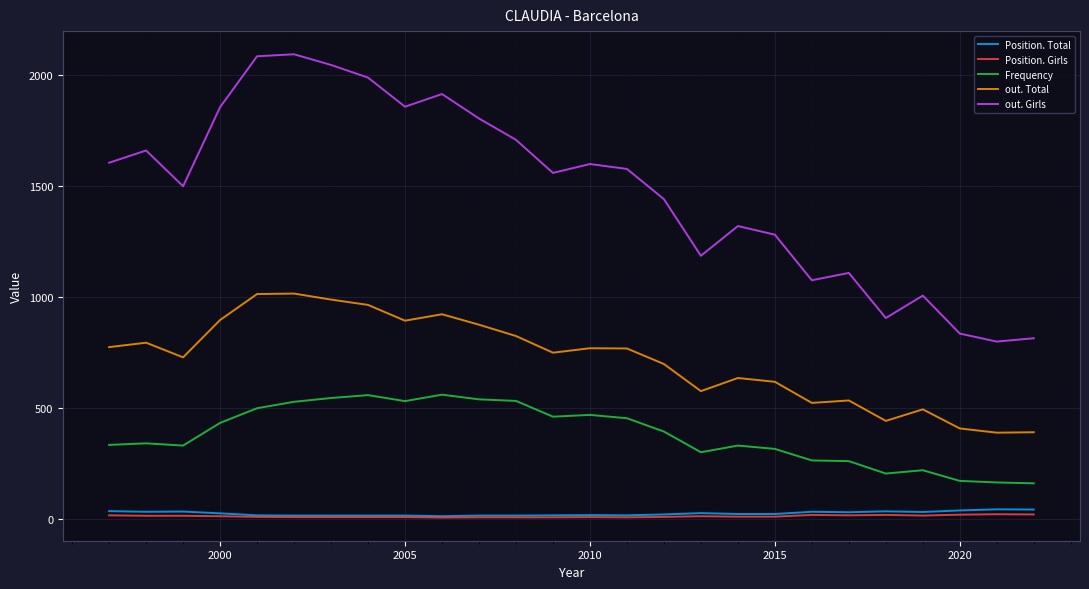

What is the minimum value for out. Girls?

799